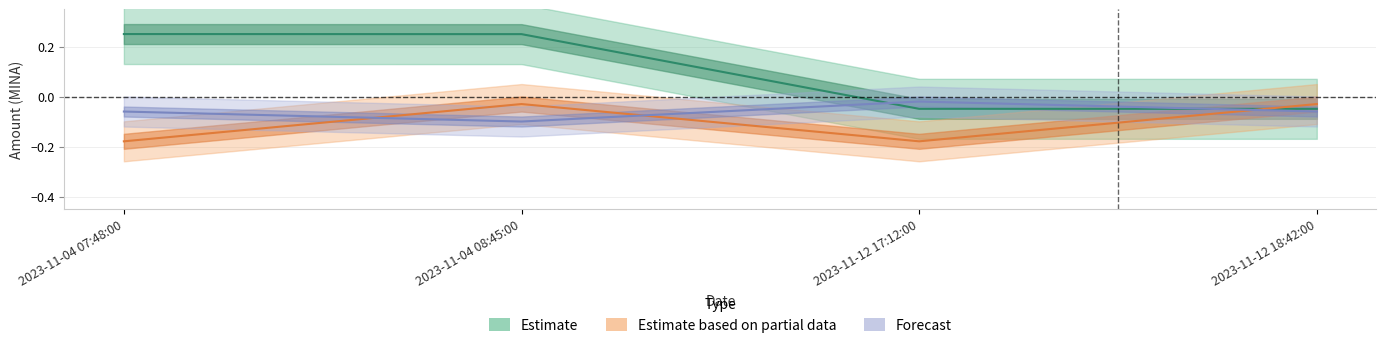

What is the label of the 1st point from the left?

2023-11-04 07:48:00